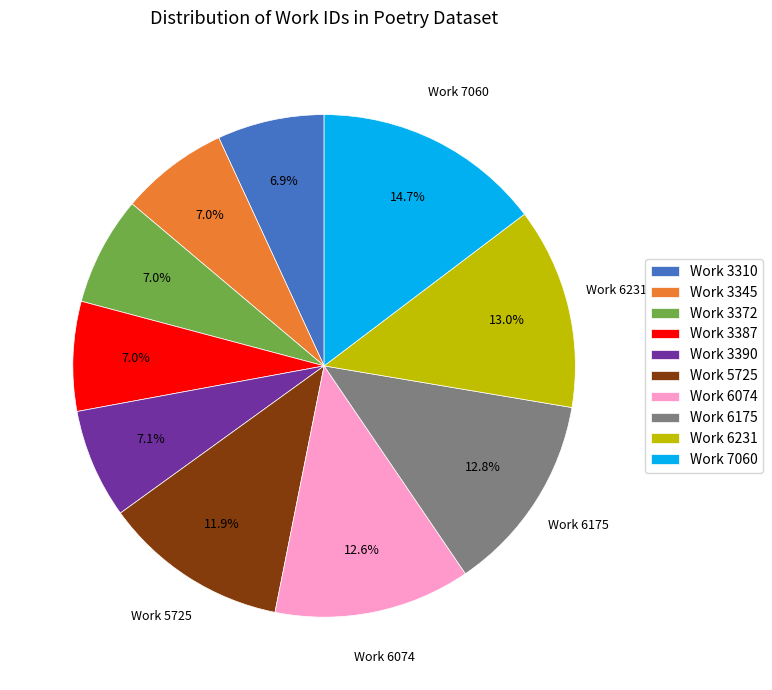

Which slice is the largest?

Work 7060